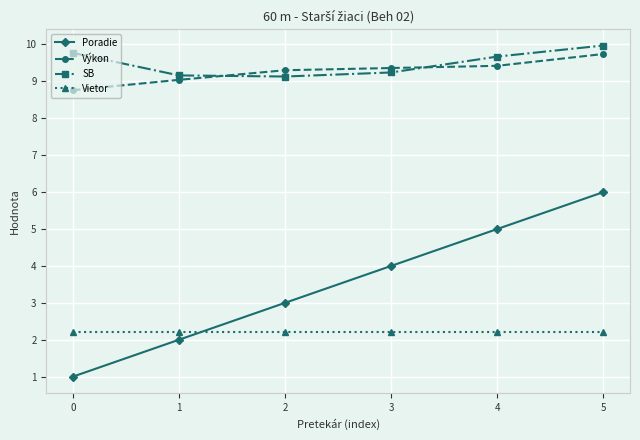

The value of SB at 1 is 9.2. True or false?

True